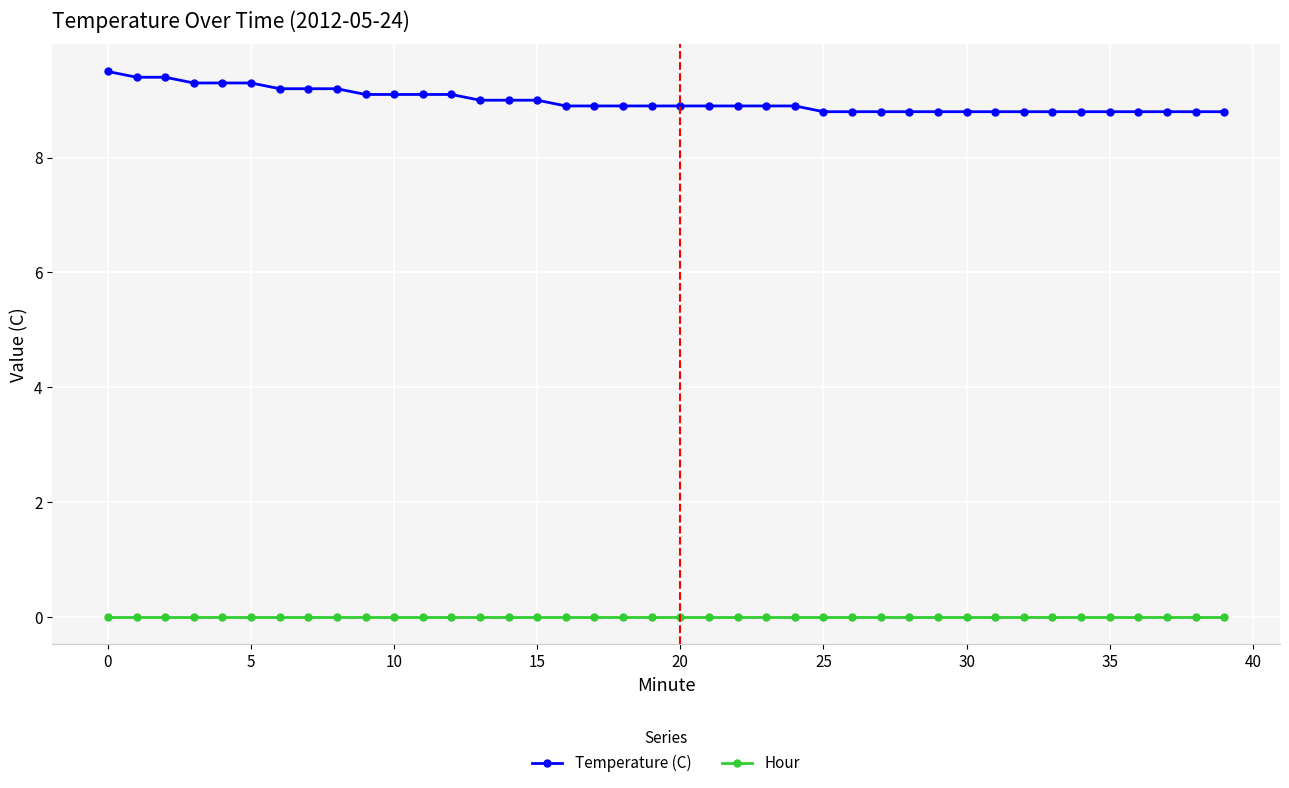

What is the value of the Temperature (C) point at the 11th from the left?

9.1